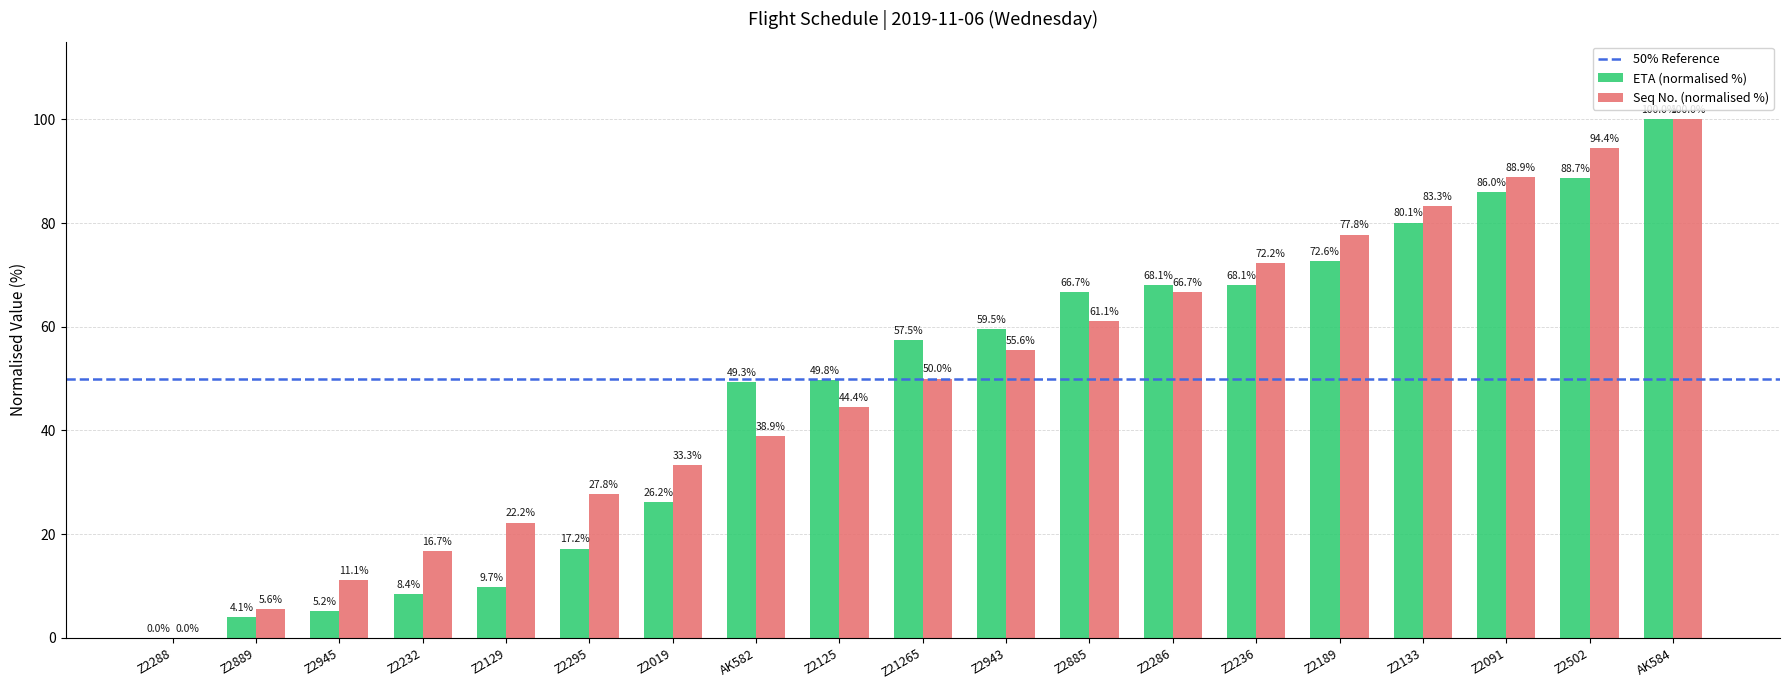

Reading left to right, extract all data points from this chart.

ETA (normalised %): Z2288=0.0	Z2889=4.1	Z2945=5.2	Z2232=8.4	Z2129=9.7	Z2295=17.2	Z2019=26.2	AK582=49.3	Z2125=49.8	Z21265=57.5	Z2943=59.5	Z2885=66.7	Z2286=68.1	Z2236=68.1	Z2189=72.6	Z2133=80.1	Z2091=86.0	Z2502=88.7	AK584=100.0
Seq No. (normalised %): Z2288=0.0	Z2889=5.6	Z2945=11.1	Z2232=16.7	Z2129=22.2	Z2295=27.8	Z2019=33.3	AK582=38.9	Z2125=44.4	Z21265=50.0	Z2943=55.6	Z2885=61.1	Z2286=66.7	Z2236=72.2	Z2189=77.8	Z2133=83.3	Z2091=88.9	Z2502=94.4	AK584=100.0